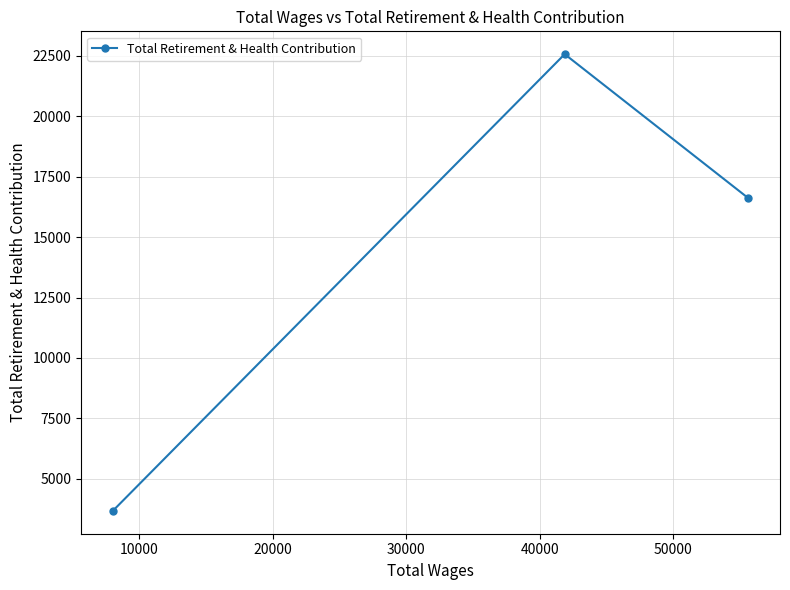

What is the value of the 2nd point from the left?

22563